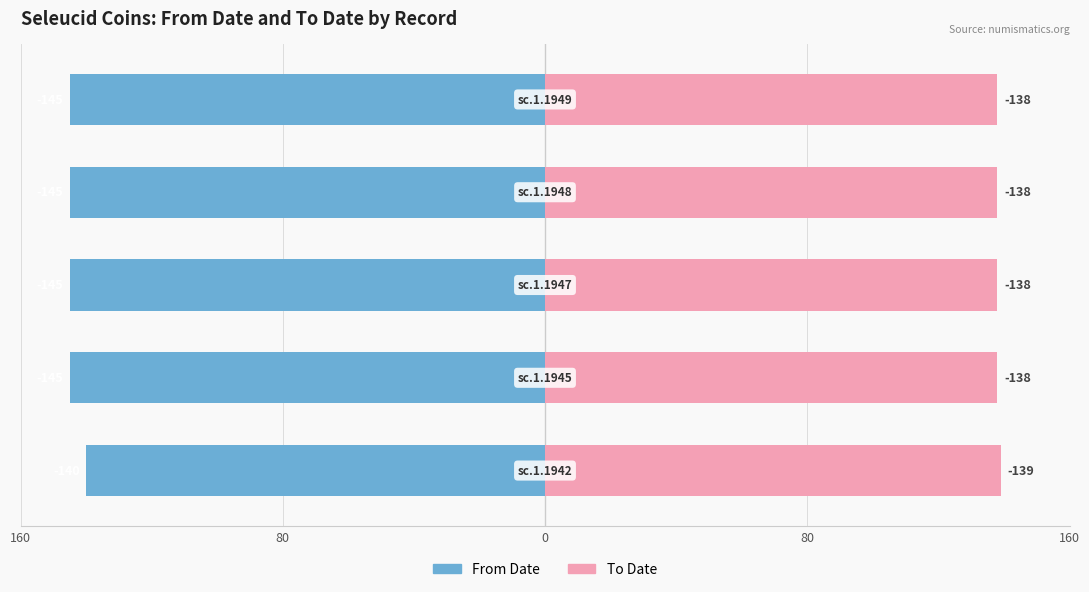

What is the sum of all From Date values?

-720